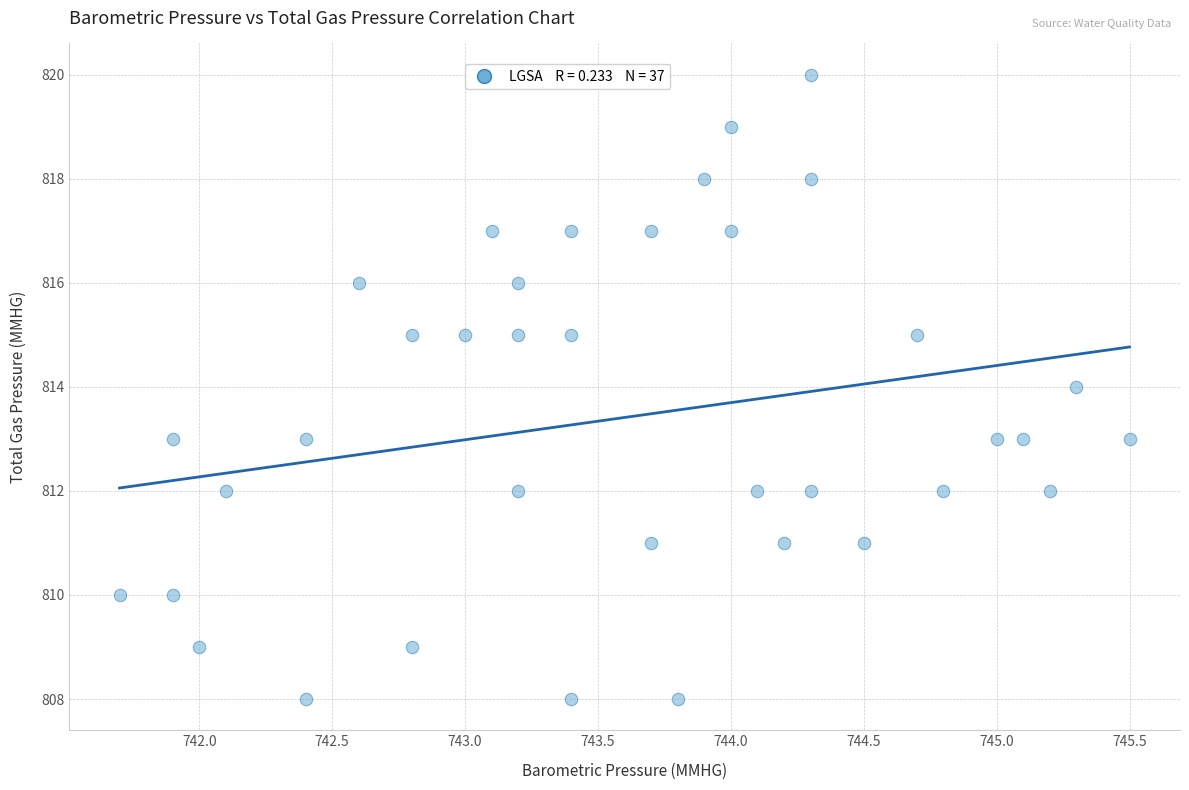

What is the range of Y values (max minus min)?

12